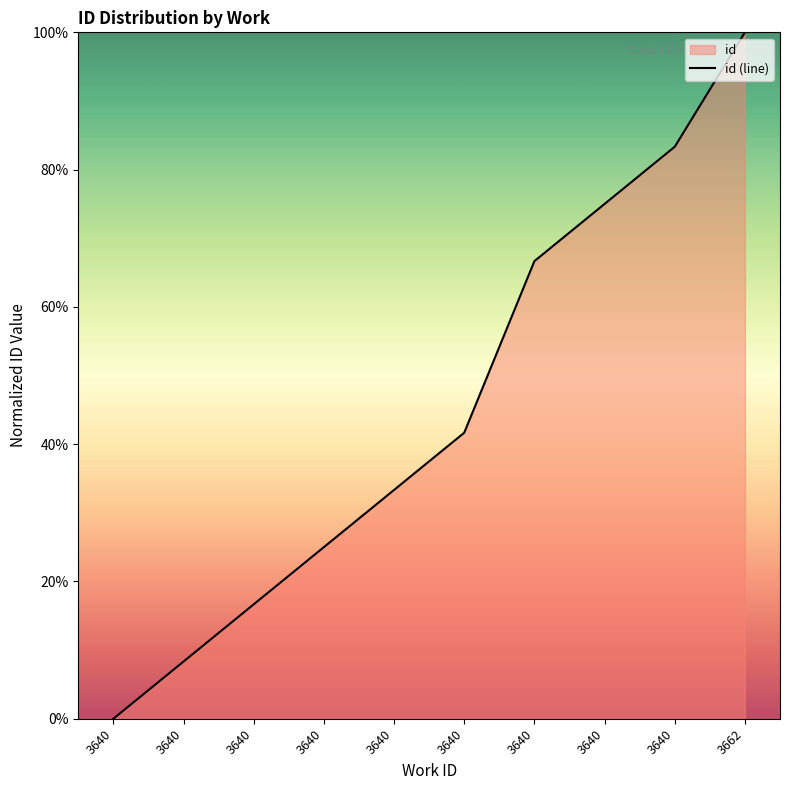

Does the chart have visible grid lines?

No